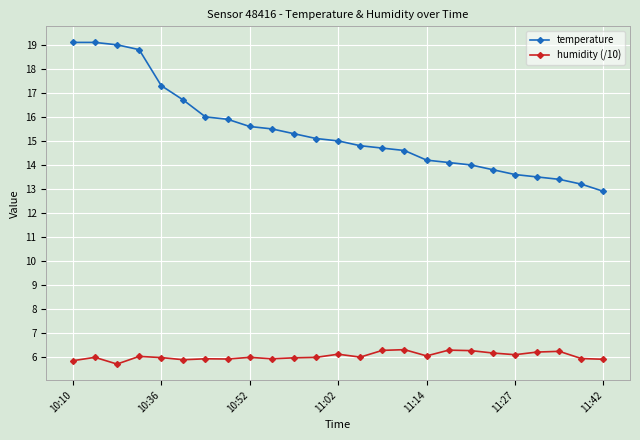

True or false: temperature and humidity (/10) intersect in this chart.

False